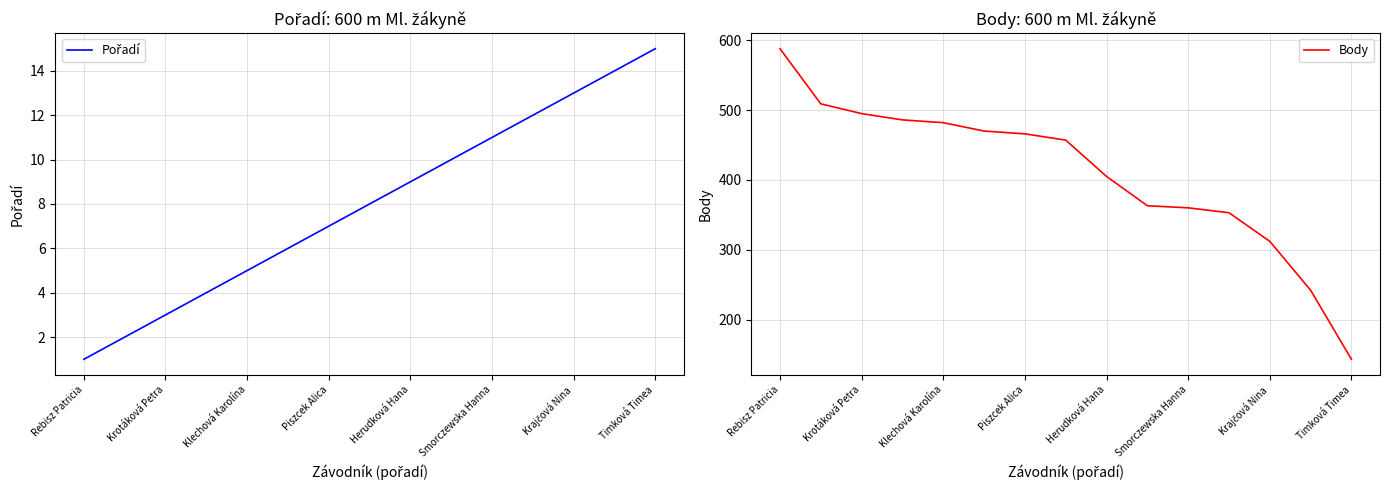

What is the highest value of the Body series?

588